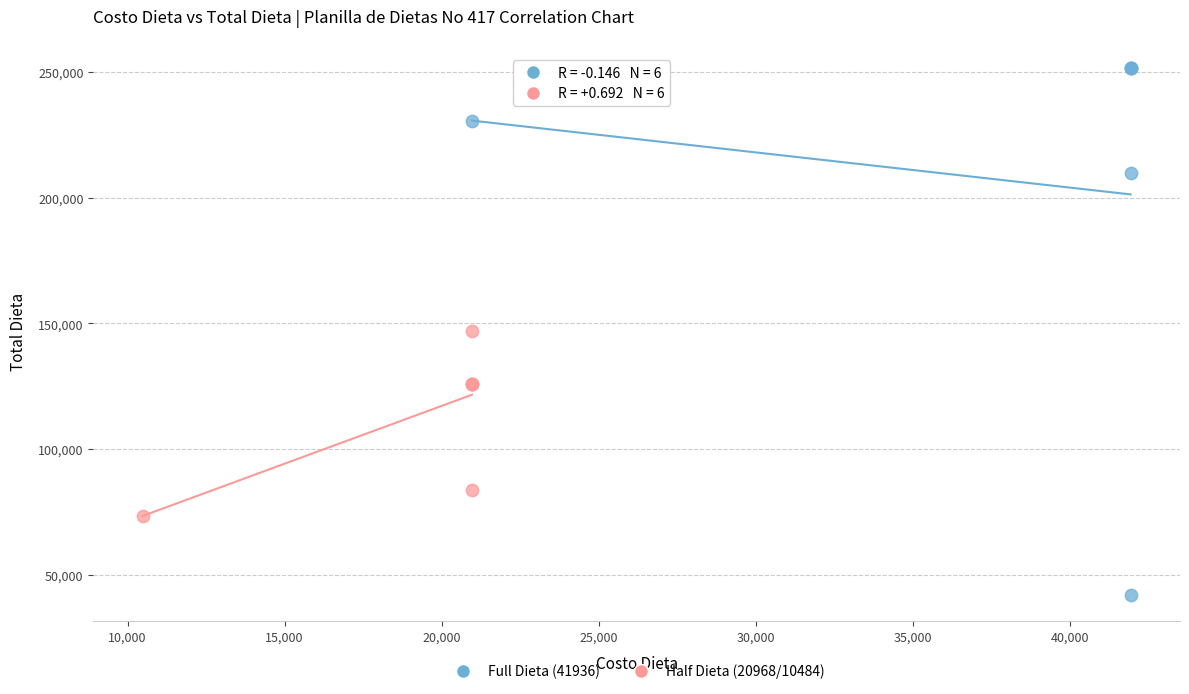

Which series contains the lowest Y value?

Full Dieta (41936)